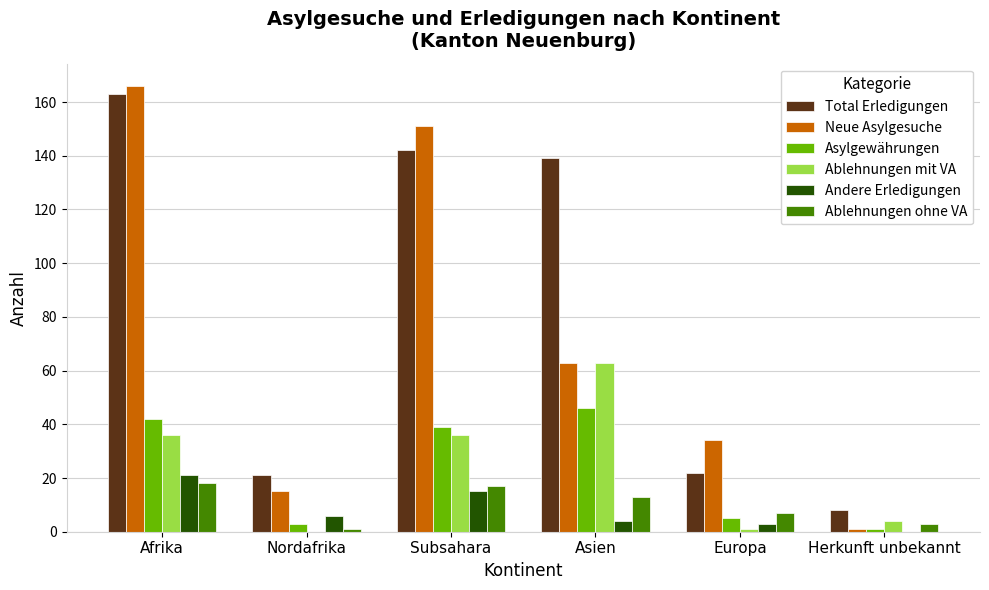

Between Nordafrika and Asien, which series saw the biggest shift?

Total Erledigungen